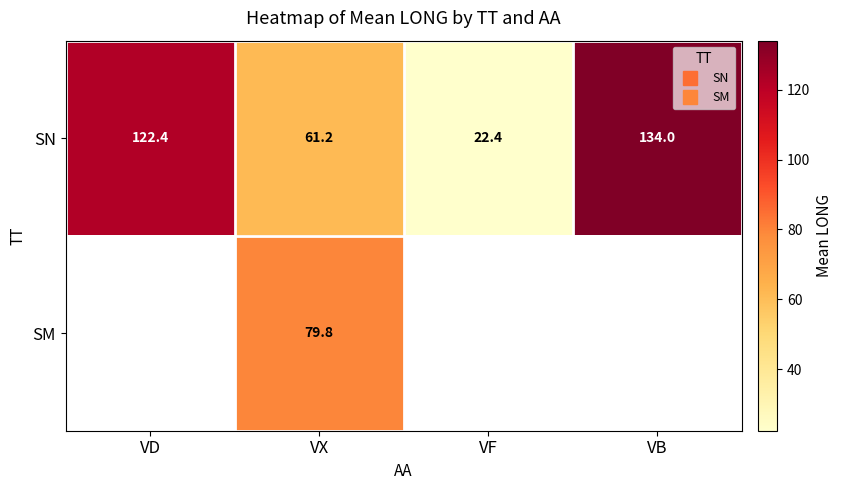

What is the difference between the maximum and minimum values in the SN series?

111.6